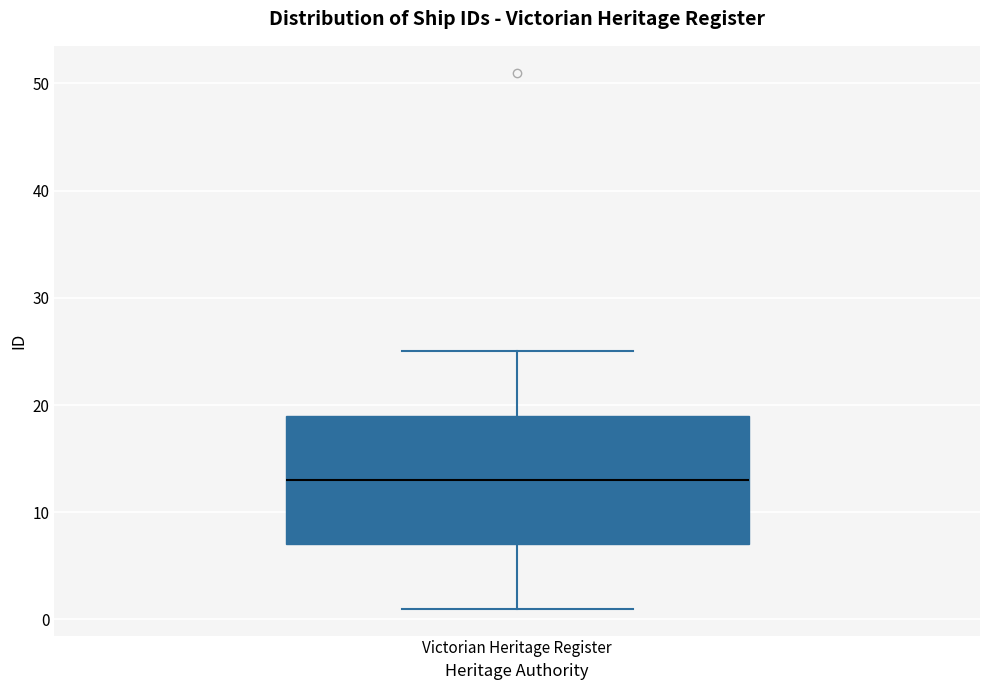

Transcribe this box plot: give where the median line is, the range the box spans, and where the two whiskers end, as read against the y-axis. The values are not printed on the chart, so give them approximately, as read against the axis.

median 13, box 7 to 19, whiskers 1 to 25